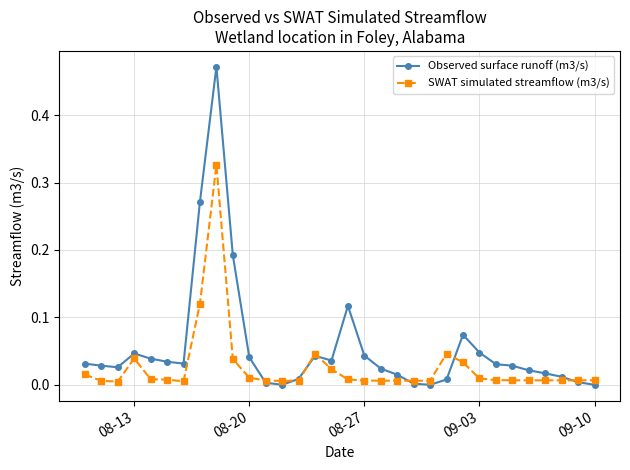

True or false: Observed surface runoff (m3/s) and SWAT simulated streamflow (m3/s) intersect in this chart.

True